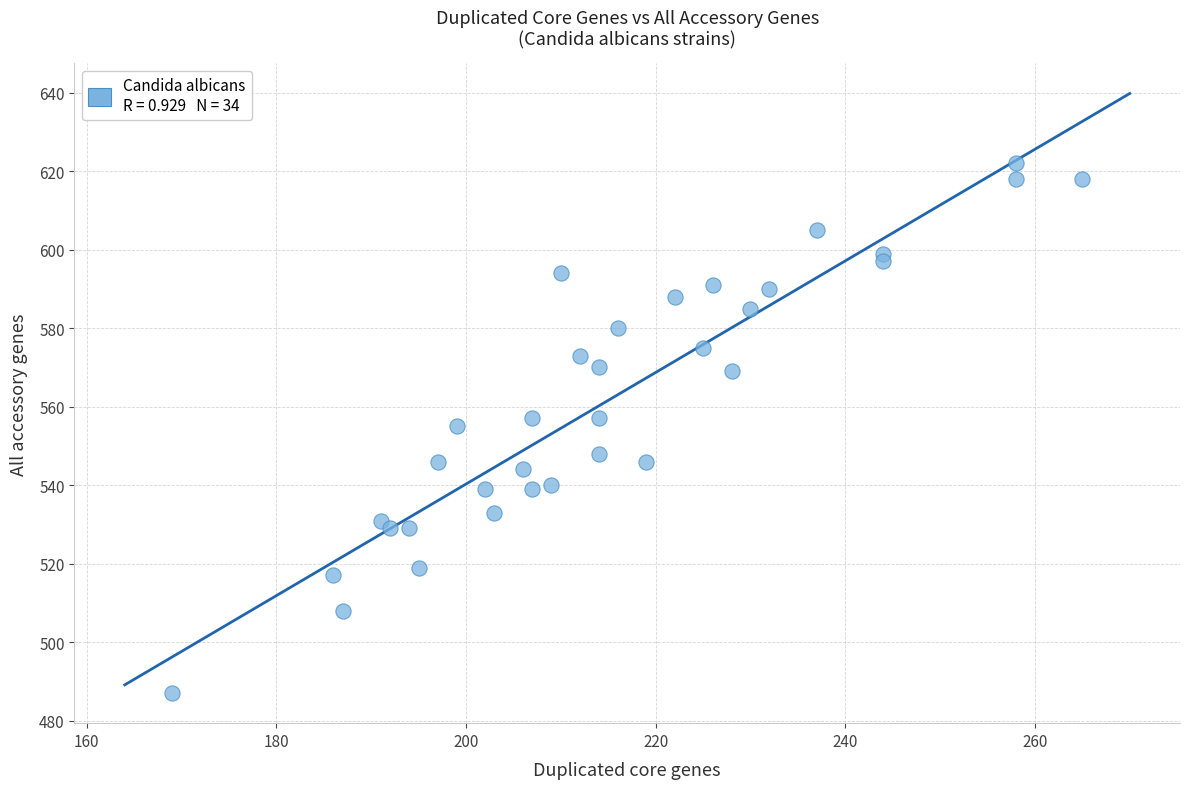

What is the range of X values (max minus min)?

96